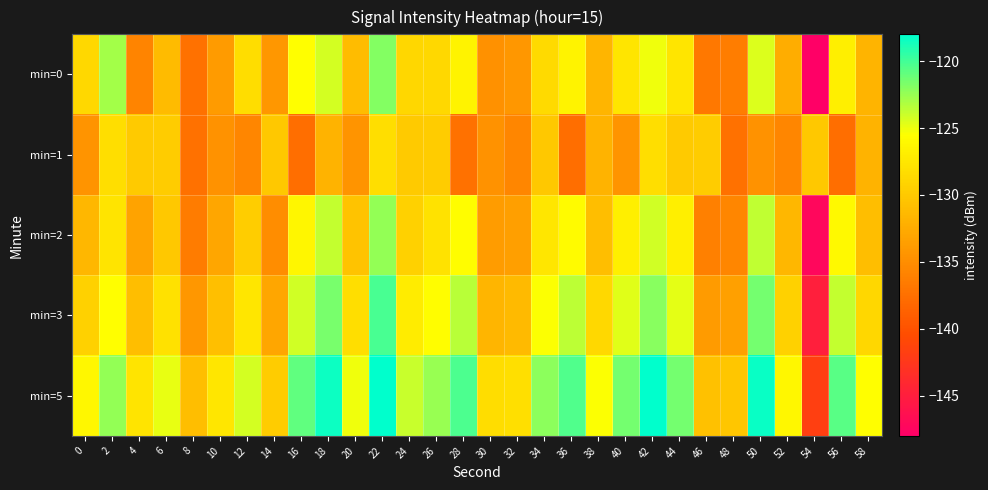

How many categories are shown in the chart?

30